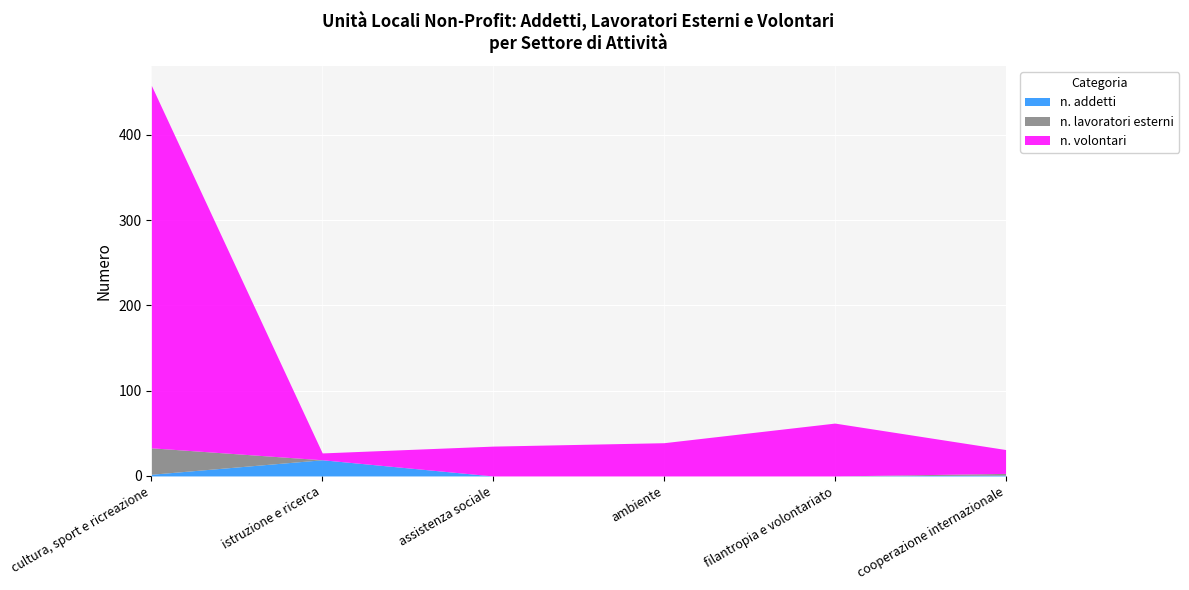

What position from the right is cooperazione internazionale?

1